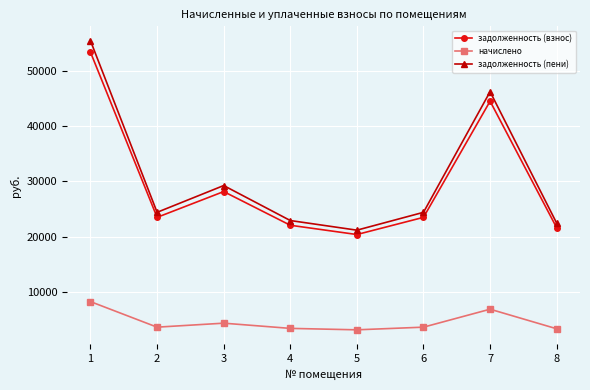

What is the sum of the начислено values at 5 and 7?

10022.4